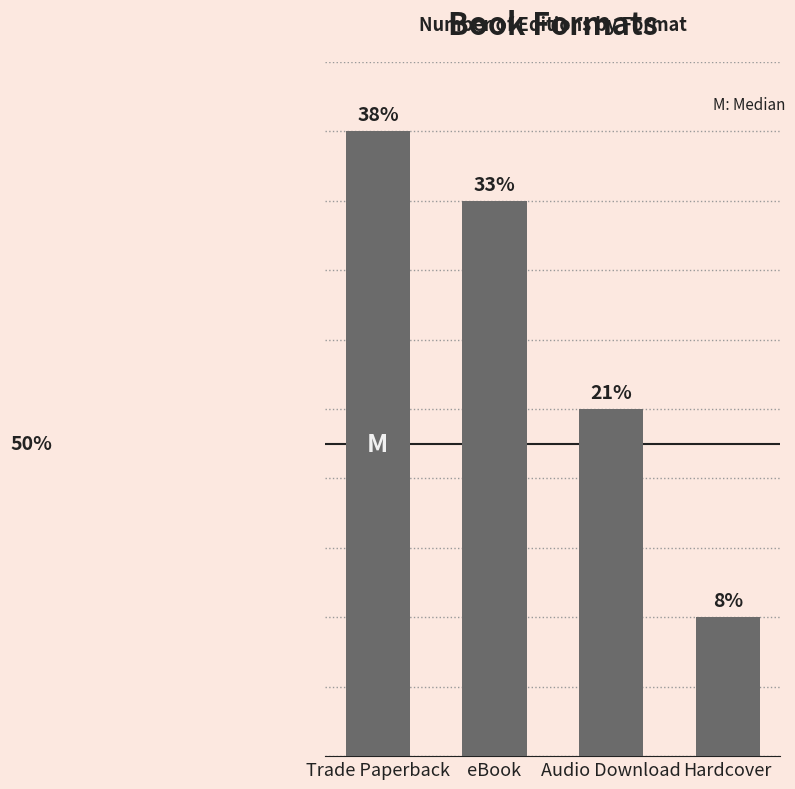

Which has a higher value, Audio Download or Hardcover?

Audio Download